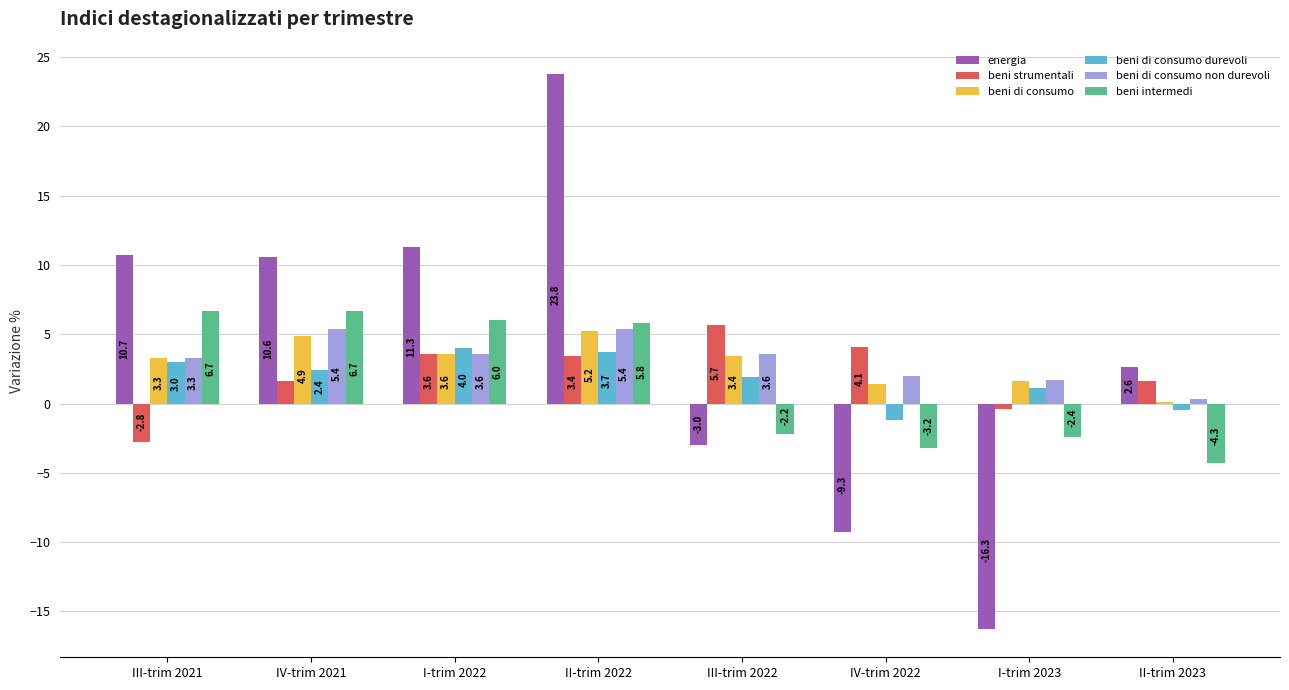

How many values in beni intermedi are above zero?

4